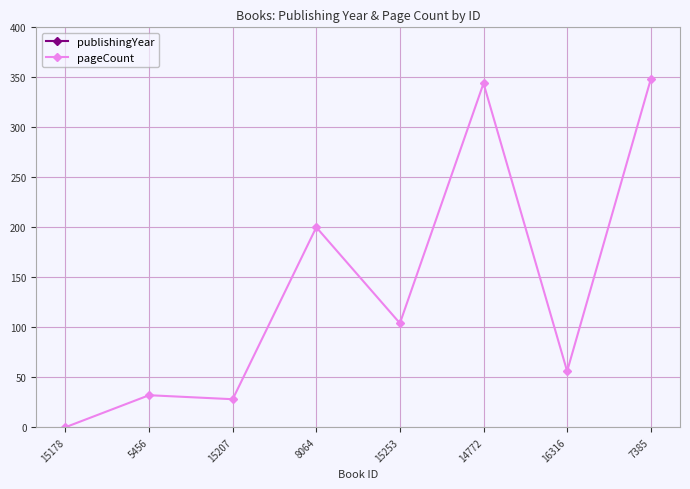

Does the chart display data point markers on the line(s)?

Yes